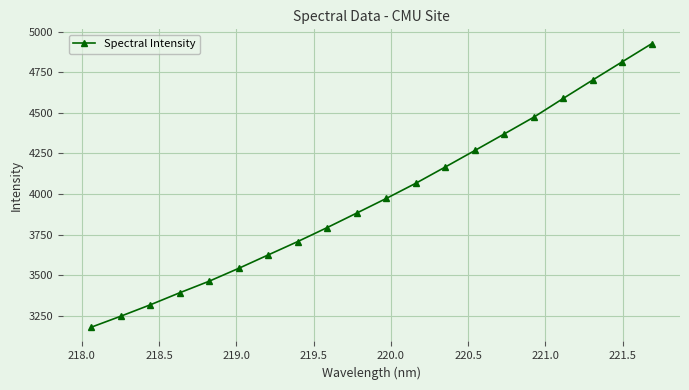

Does the chart have visible grid lines?

Yes